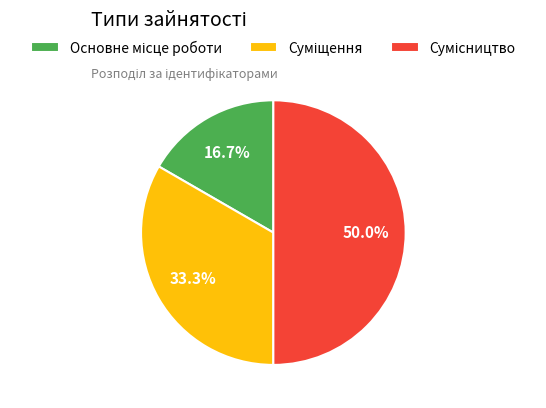

How many segments does this pie chart have?

3